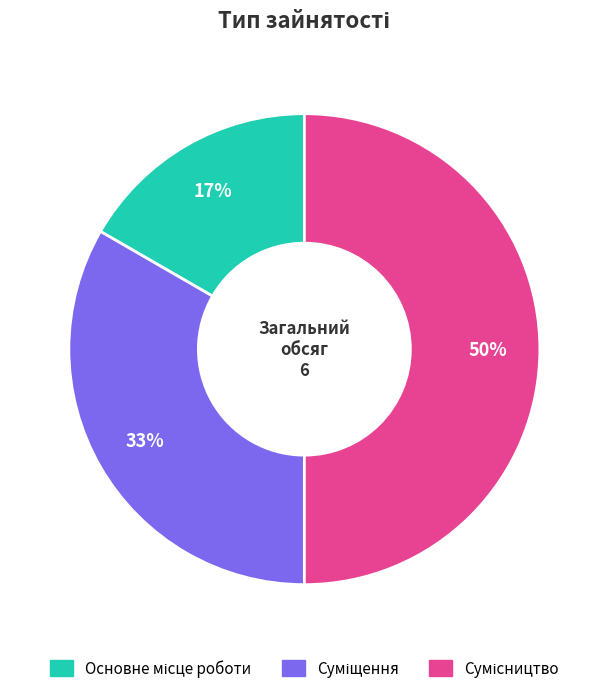

To the nearest percent, what is the difference between the largest and smallest slice percentages?

33%